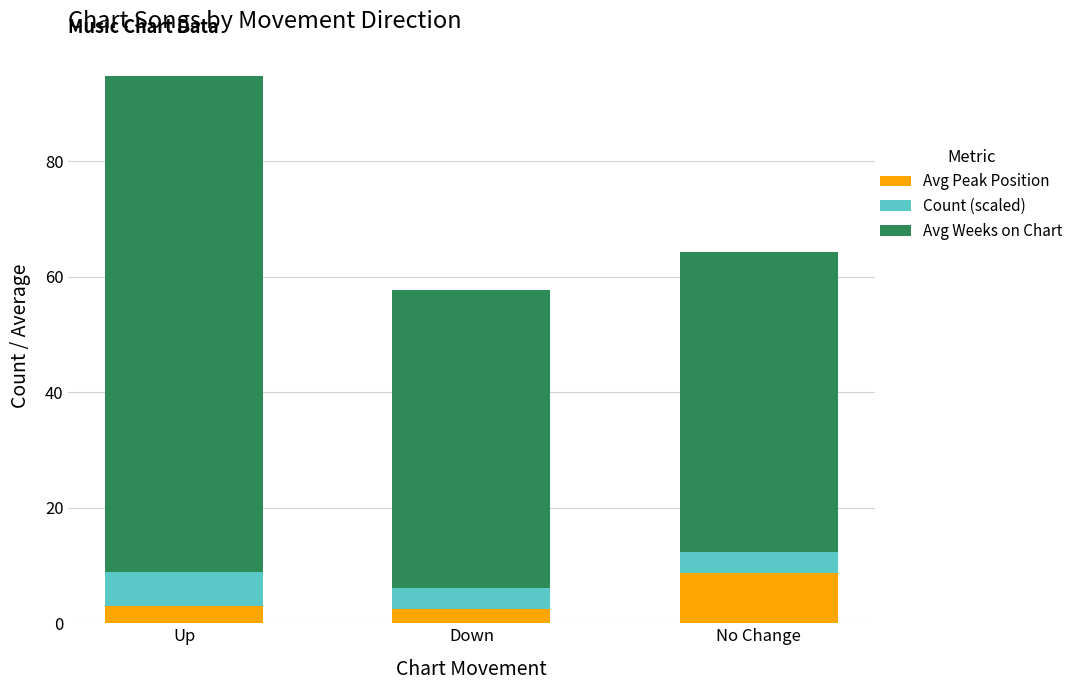

What value does the Avg Peak Position series have at Up?

2.9